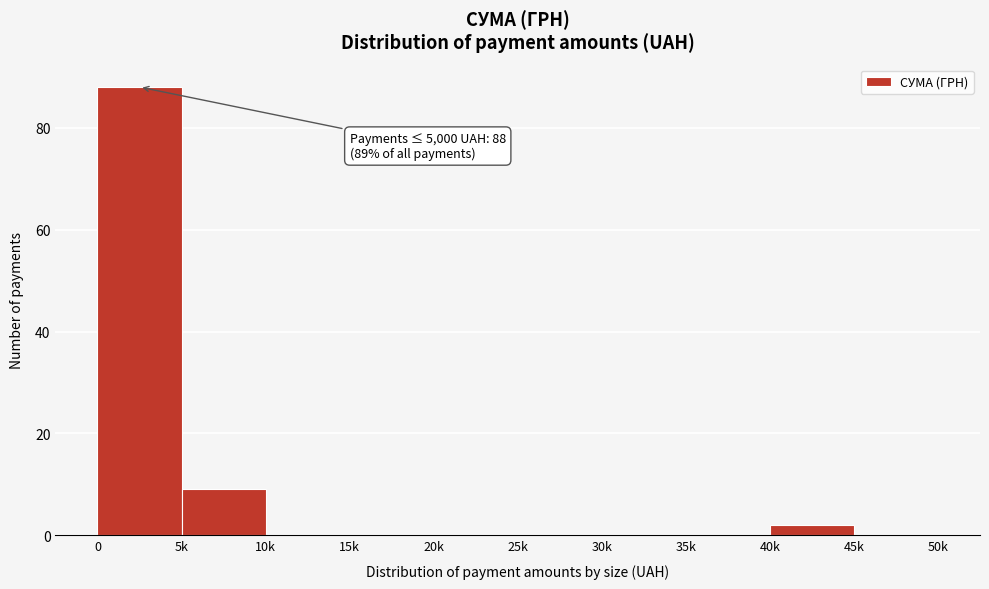

Reading left to right, extract all data points from this chart.

0=88	5k=9	10k=0	15k=0	20k=0	25k=0	30k=0	35k=0	40k=2	45k=0